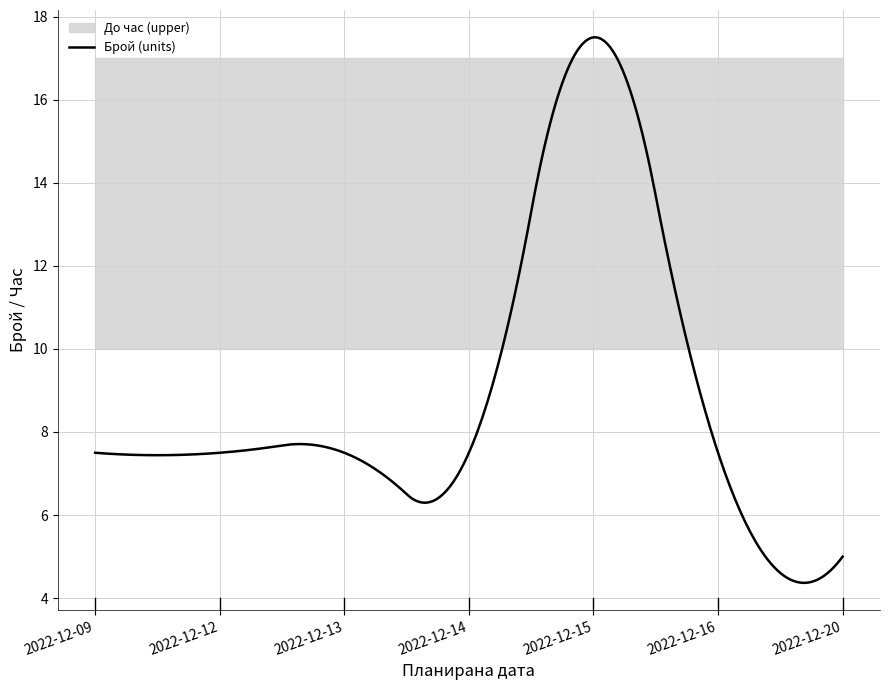

At how many categories does at least one series exceed 14?

7